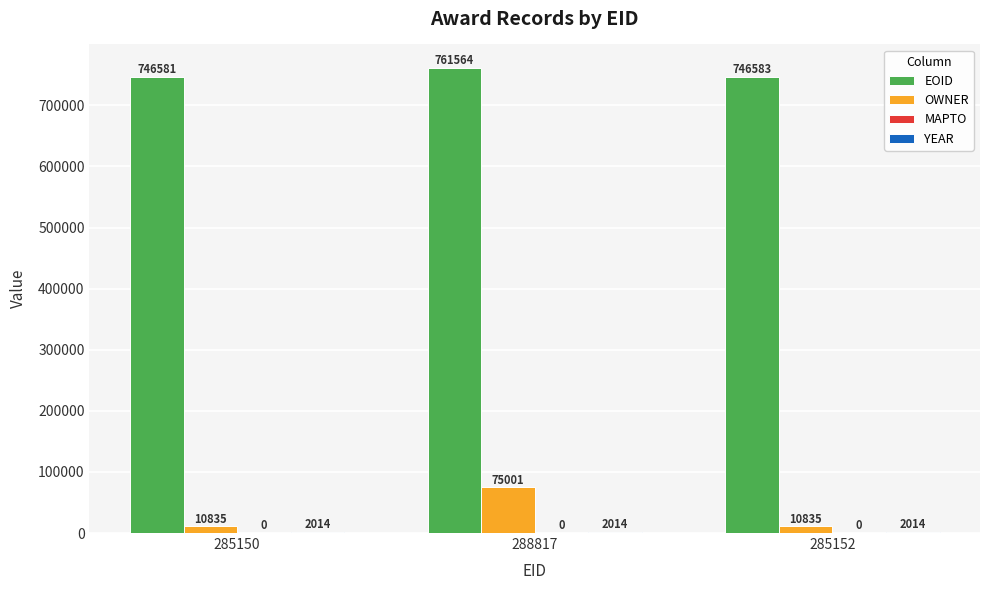

The EOID series shows 333865 at 288817. True or false?

False